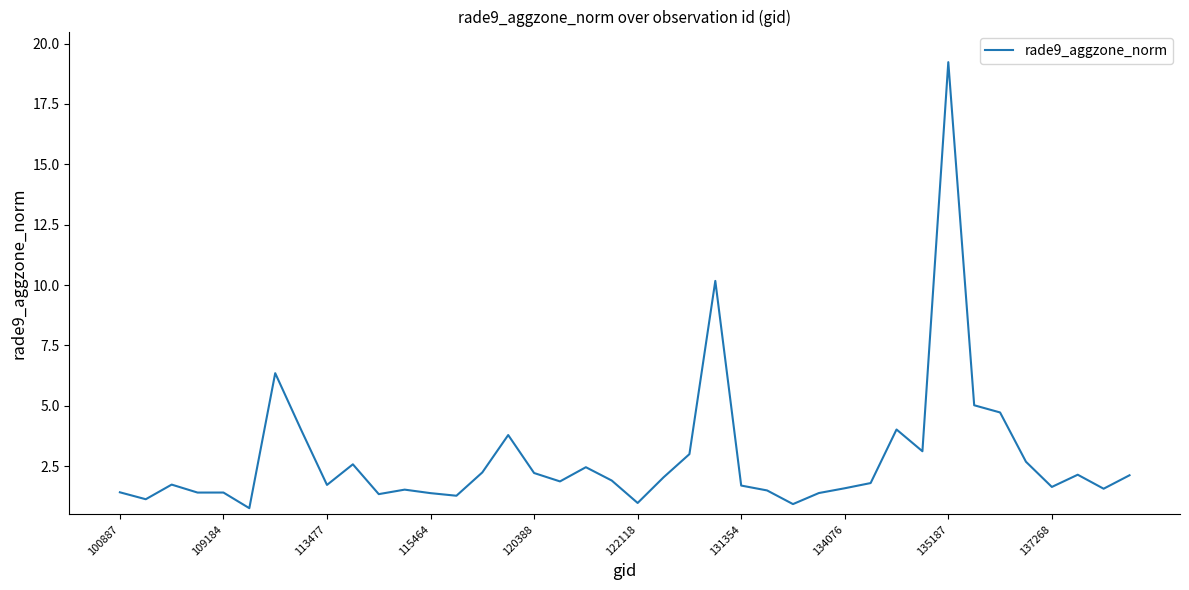

What is the maximum value shown in the chart?

19.2